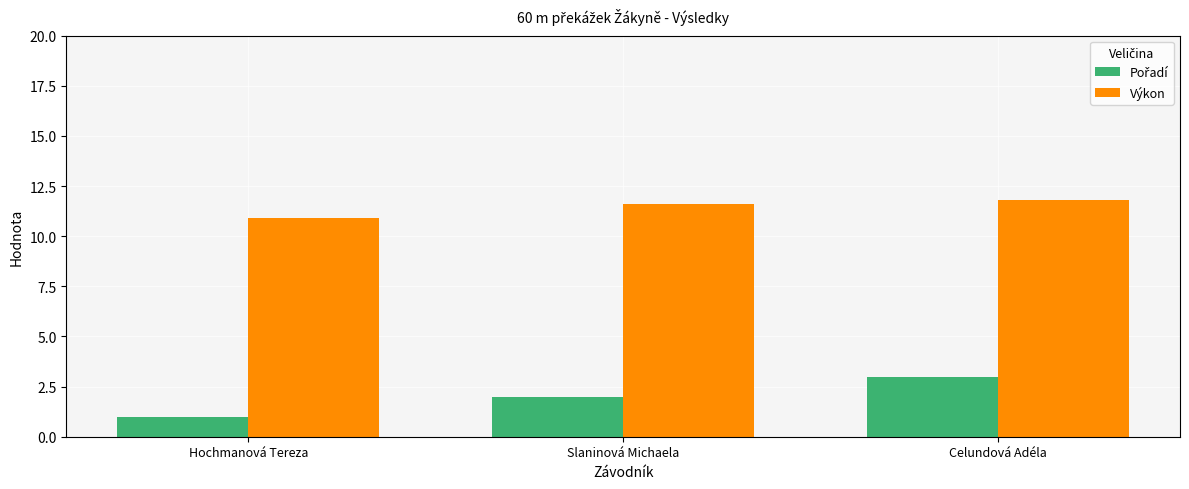

What is the maximum value for Výkon?

11.8